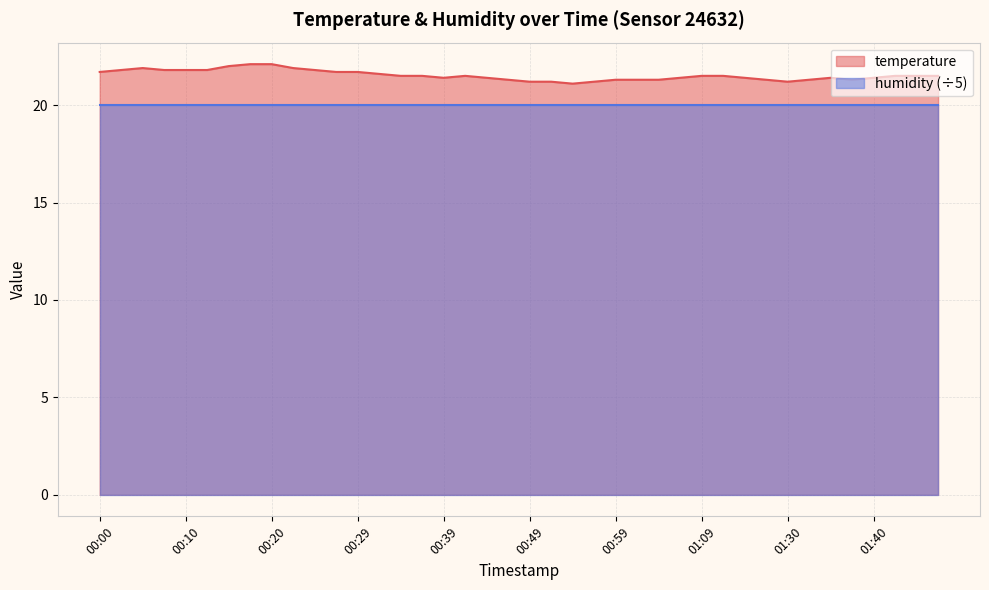

Reading left to right, what are all the values shown in this chart?

00:00=21.7	00:03=21.8	00:05=21.9	00:08=21.8	00:10=21.8	00:12=21.8	00:15=22.0	00:17=22.1	00:20=22.1	00:22=21.9	00:25=21.8	00:27=21.7	00:29=21.7	00:32=21.6	00:34=21.5	00:37=21.5	00:39=21.4	00:42=21.5	00:44=21.4	00:46=21.3	00:49=21.2	00:51=21.2	00:54=21.1	00:56=21.2	00:59=21.3	01:01=21.3	01:04=21.3	01:06=21.4	01:09=21.5	01:11=21.5	01:13=21.4	01:16=21.3	01:30=21.2	01:32=21.3	01:35=21.4	01:38=21.3	01:40=21.4	01:43=21.5	01:45=21.5	01:48=21.5